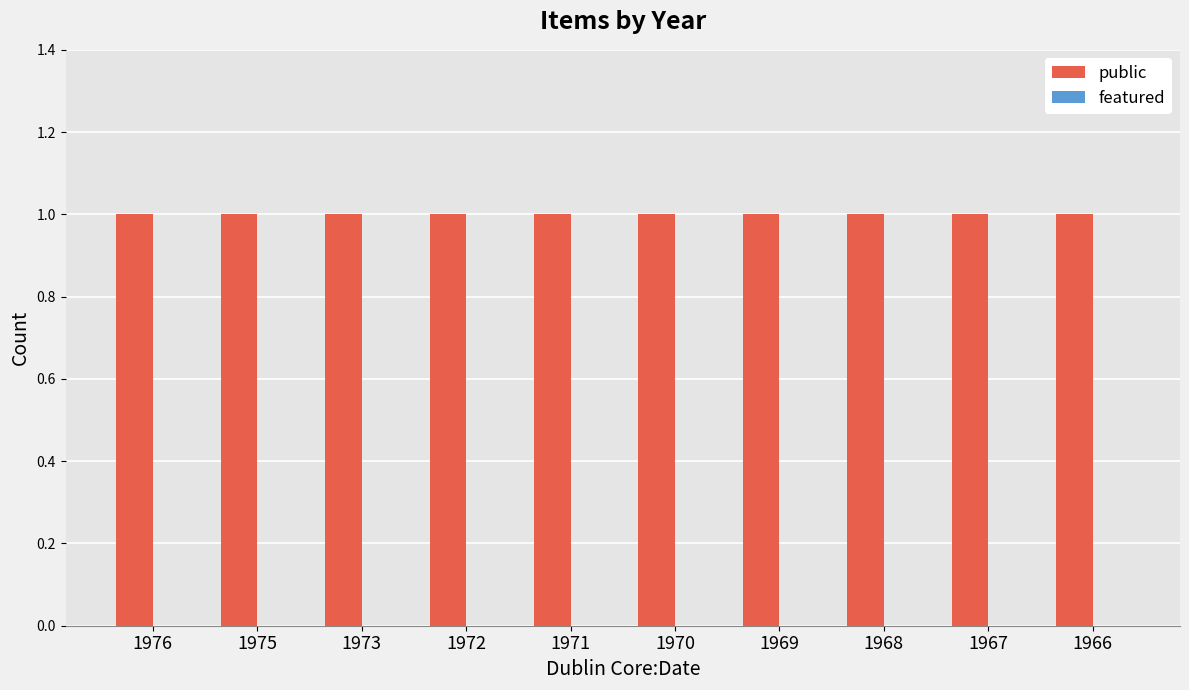

How many distinct data groups are displayed?

2